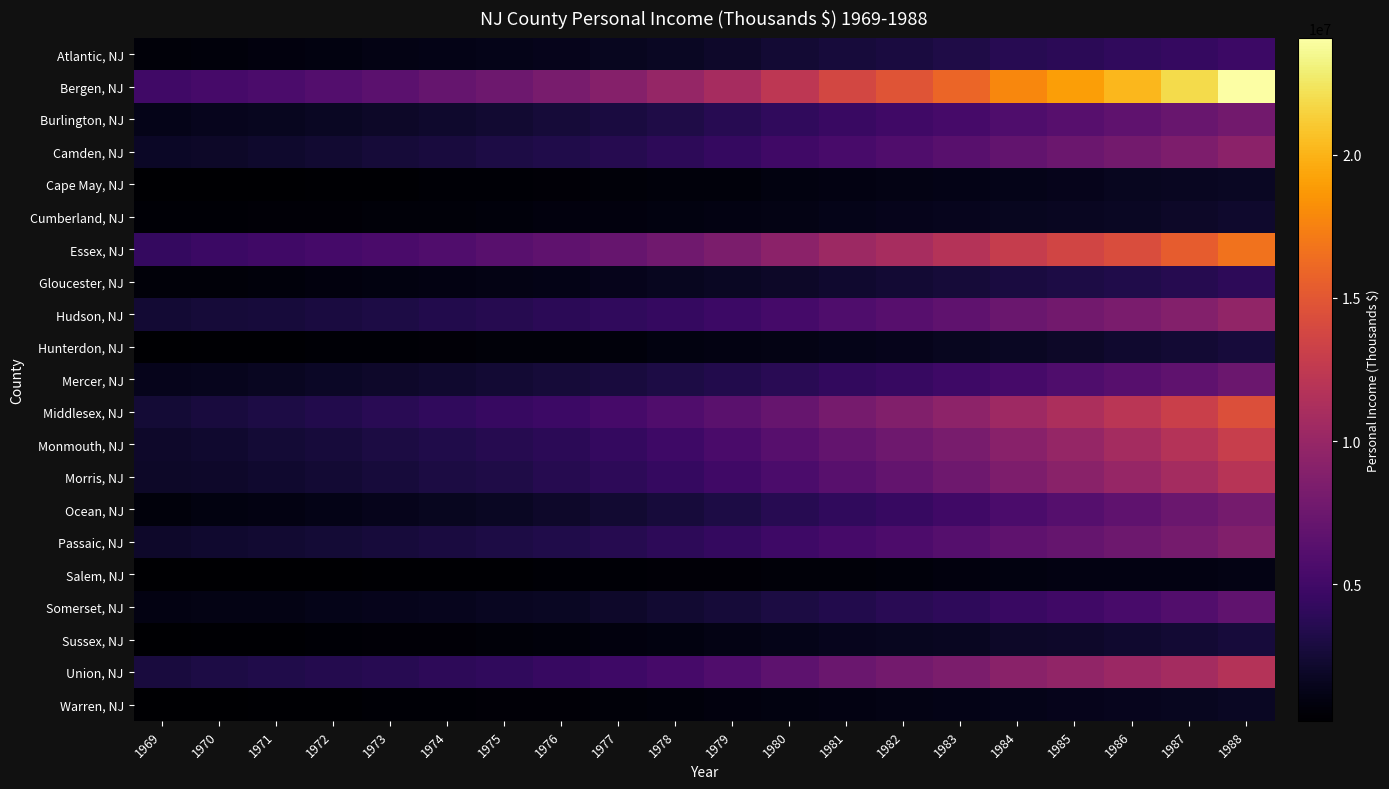

Between 1985 and 1971, which is larger?

1985